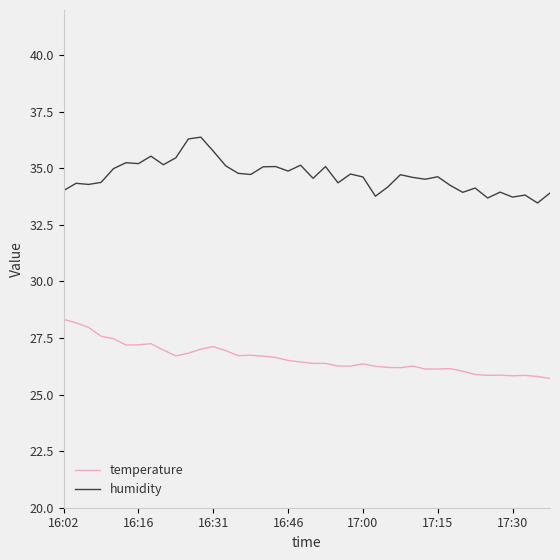

Which series has the largest total across all categories?

humidity